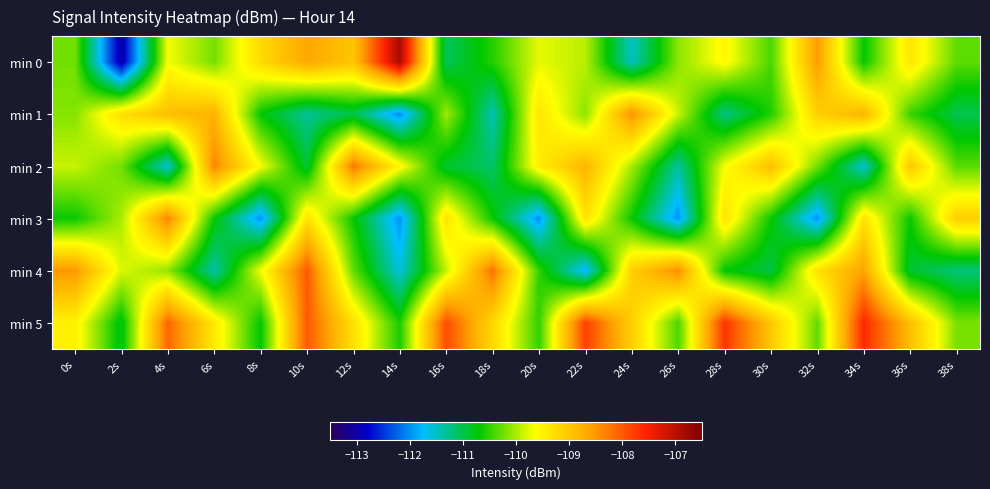

Which series has the largest total across all categories?

min 5